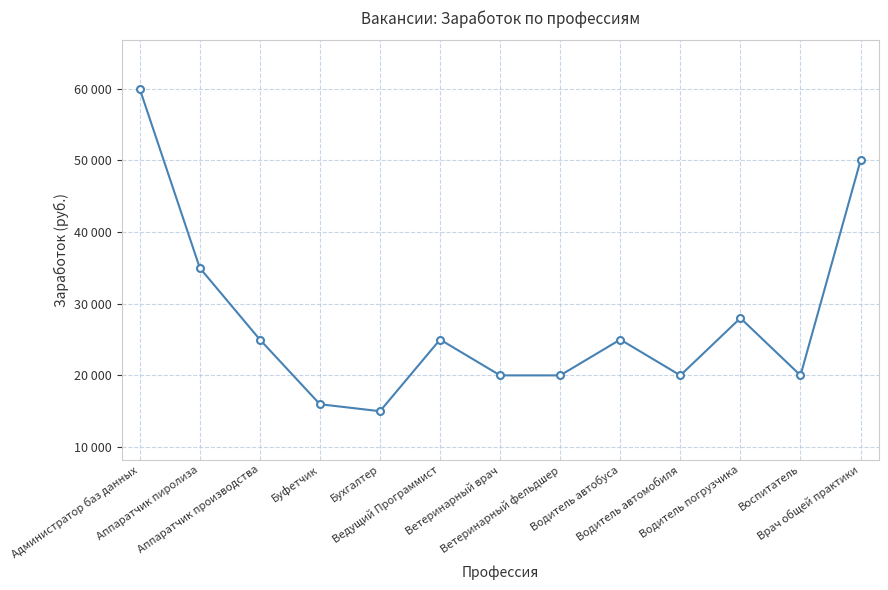

Is this an area chart (filled region under the line)?

No